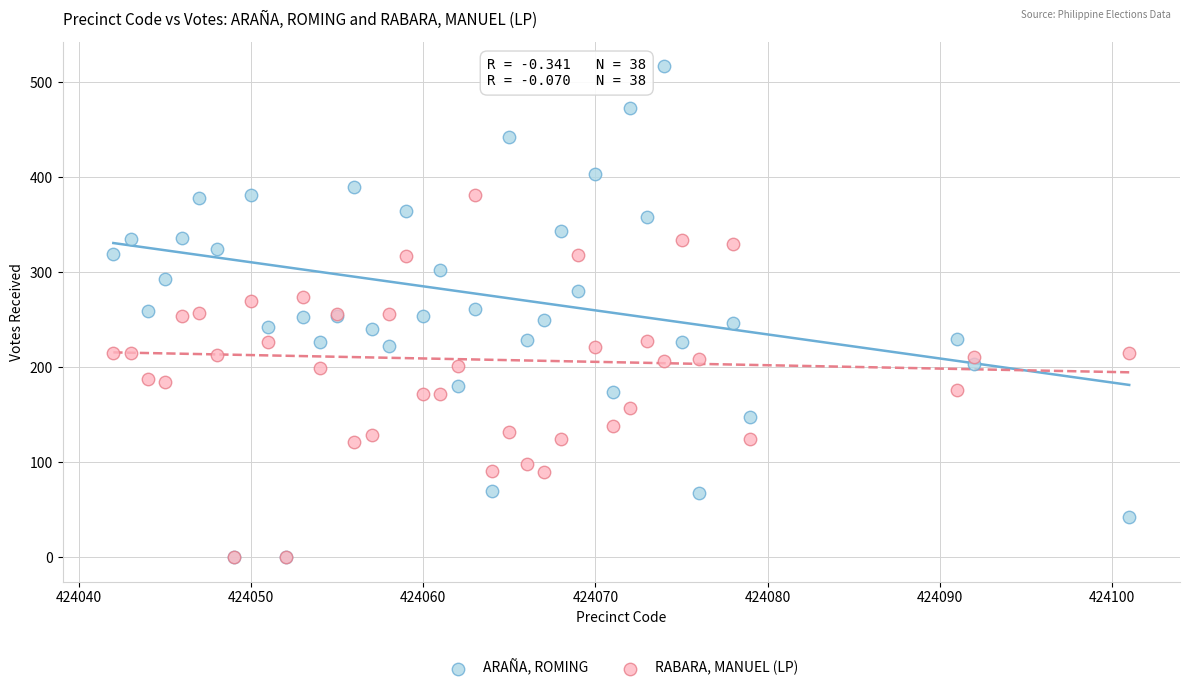

Which series has the widest spread of Y values?

ARAÑA, ROMING